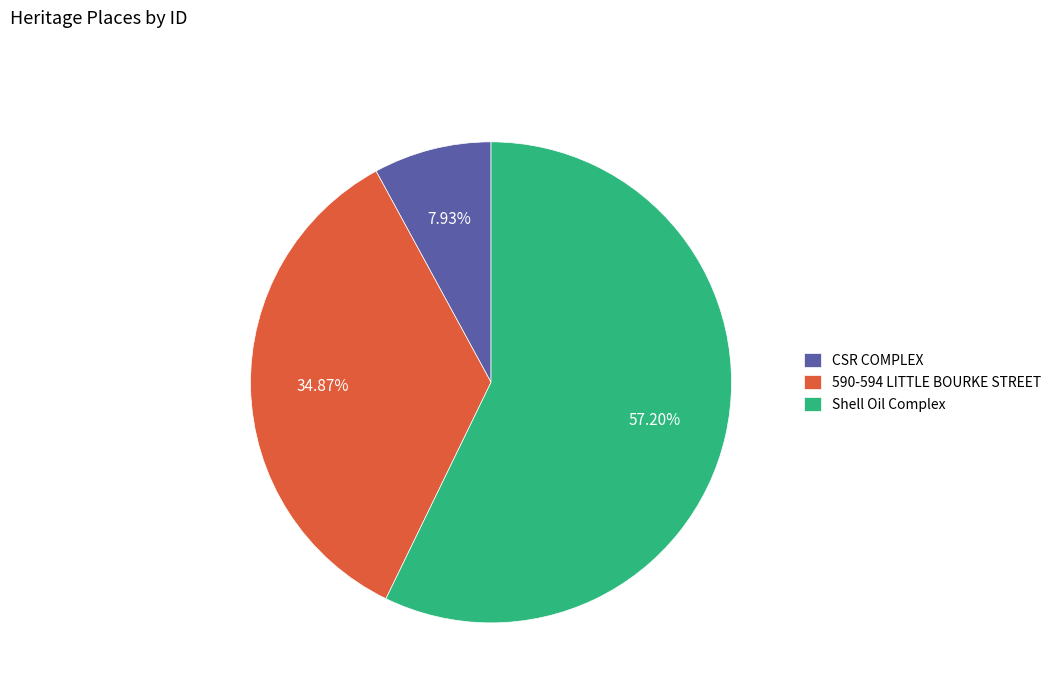

Which category has the biggest portion of the pie?

Shell Oil Complex